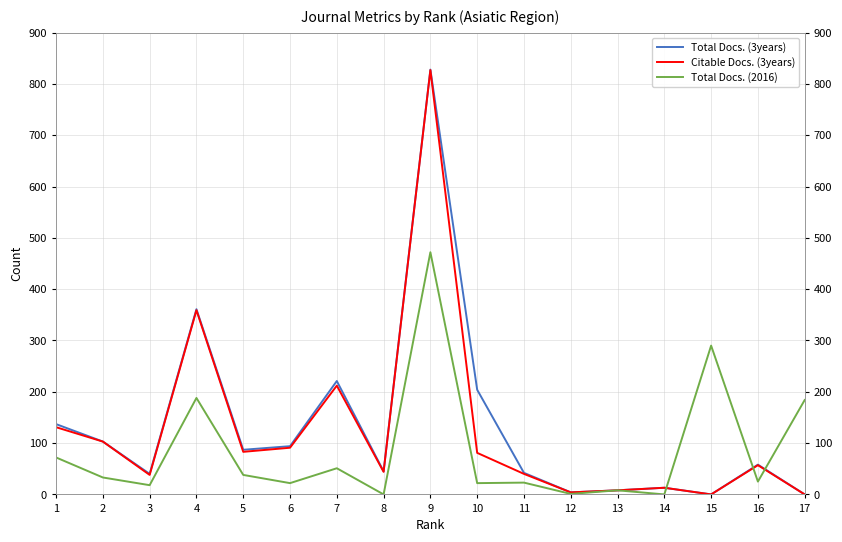

Reading right to left, transcribe all the data shown in this chart.

Total Docs. (3years): 0	58	0	13	8	4	42	204	828	45	221	94	87	361	40	103	137
Citable Docs. (3years): 0	57	0	13	8	4	40	81	827	44	212	91	83	359	38	103	131
Total Docs. (2016): 184	25	290	0	8	1	23	22	472	0	51	22	38	188	18	33	72